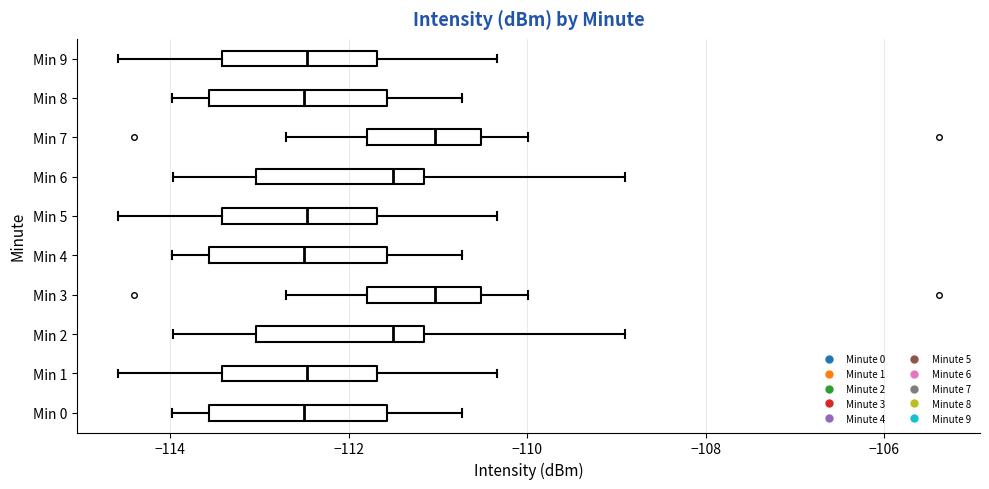

Reading bottom to top, read every box against the x-axis: the position of its median line, the range the box covers, and the ends of its whiskers. The values are not printed on the chart, so give them approximately, as read against the axis.

Min 0: median -112.4, box -113.6 to -111.6, whiskers -114.0 to -110.8
Min 1: median -112.4, box -113.4 to -111.6, whiskers -114.6 to -110.4
Min 2: median -111.6, box -113.0 to -111.2, whiskers -114.0 to -109.0
Min 3: median -111.0, box -111.8 to -110.6, whiskers -112.8 to -110.0
Min 4: median -112.4, box -113.6 to -111.6, whiskers -114.0 to -110.8
Min 5: median -112.4, box -113.4 to -111.6, whiskers -114.6 to -110.4
Min 6: median -111.6, box -113.0 to -111.2, whiskers -114.0 to -109.0
Min 7: median -111.0, box -111.8 to -110.6, whiskers -112.8 to -110.0
Min 8: median -112.4, box -113.6 to -111.6, whiskers -114.0 to -110.8
Min 9: median -112.4, box -113.4 to -111.6, whiskers -114.6 to -110.4